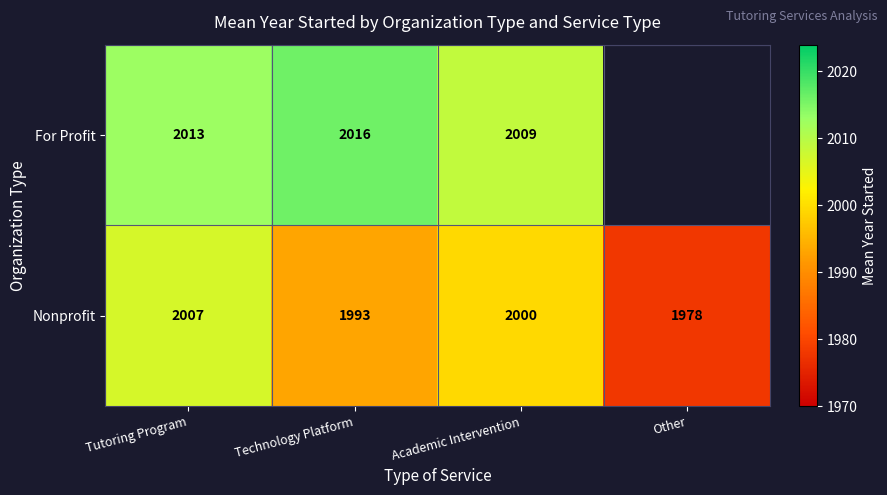

The Nonprofit series shows 1993.0 at Technology Platform. True or false?

True